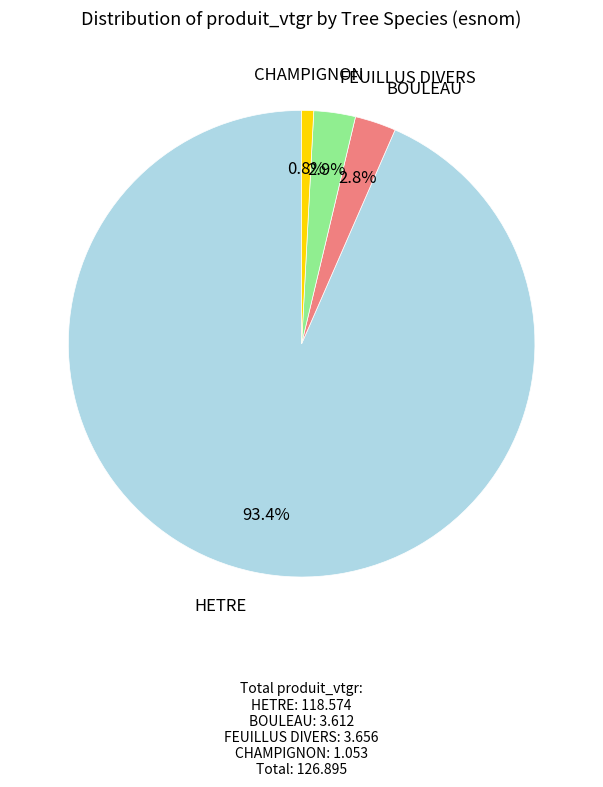

To the nearest percent, what is the combined percentage of FEUILLUS DIVERS and HETRE?

96%